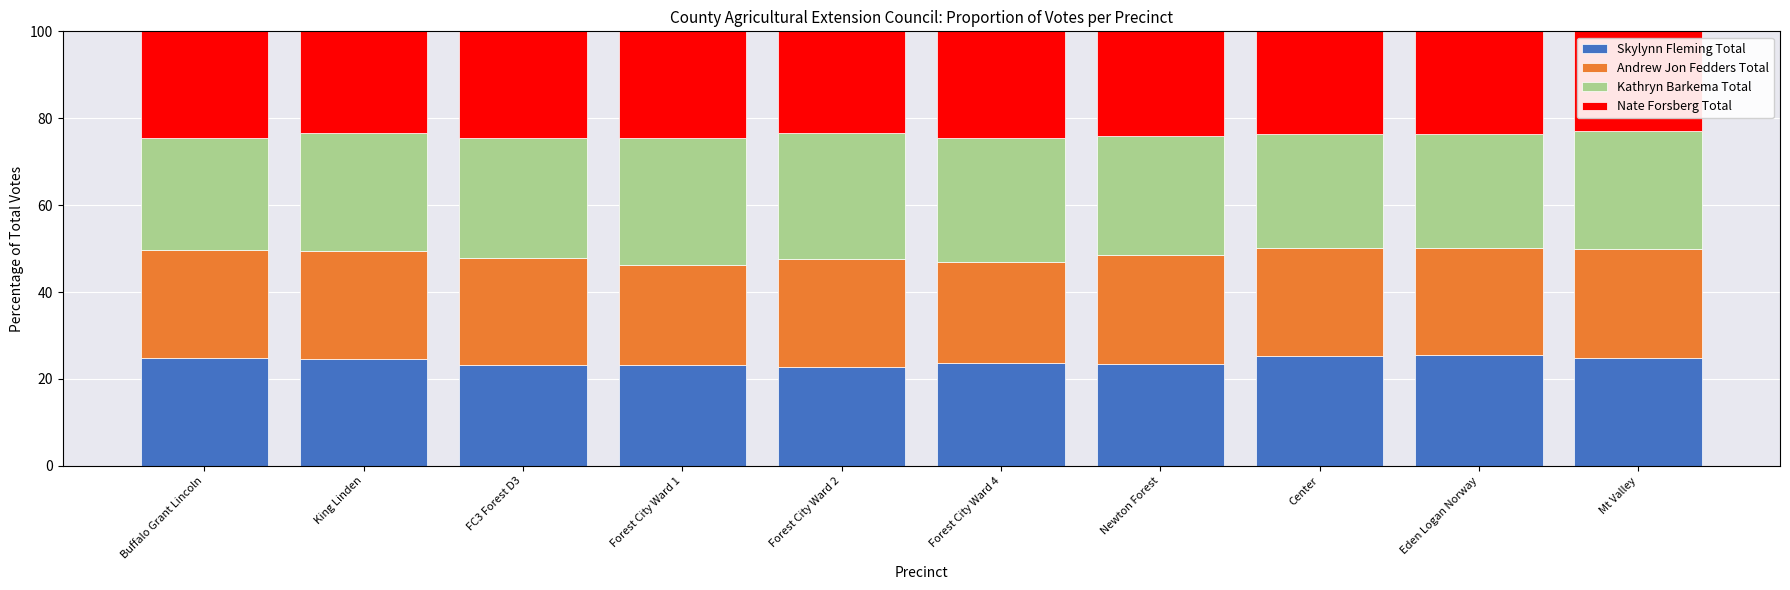

What are all the series names shown in the legend?

Skylynn Fleming Total, Andrew Jon Fedders Total, Kathryn Barkema Total, Nate Forsberg Total